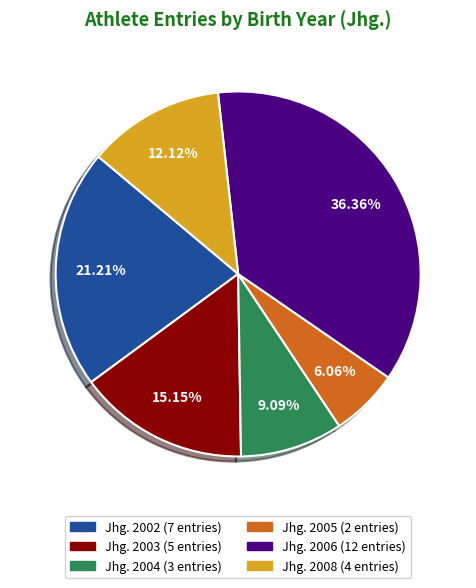

Is there any slice that represents more than half of the pie?

No